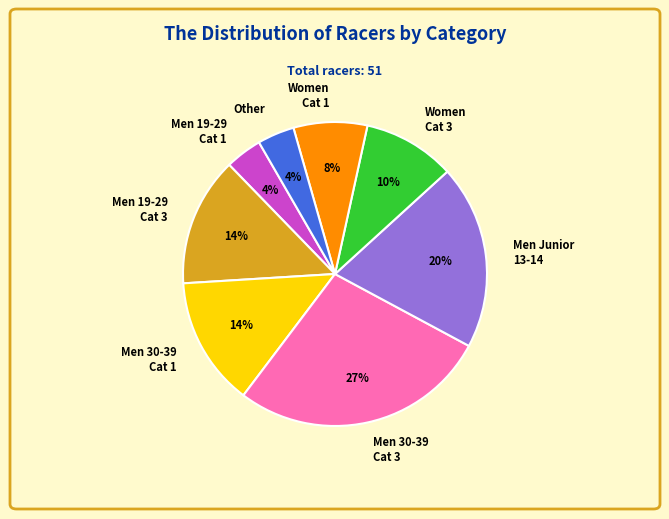

Combined, do Men 19-29 Cat 3 and Men 19-29 Cat 1 account for over 50%?

No